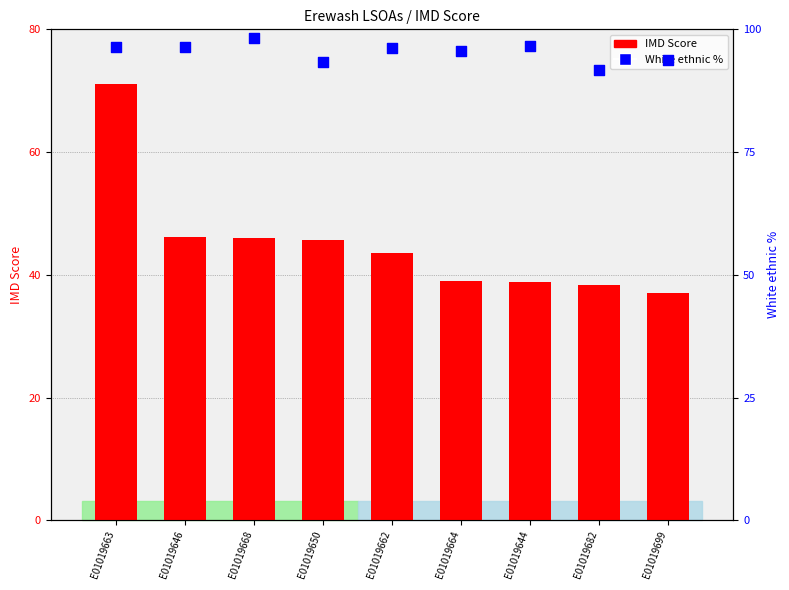

At how many categories does at least one series exceed 47?

9